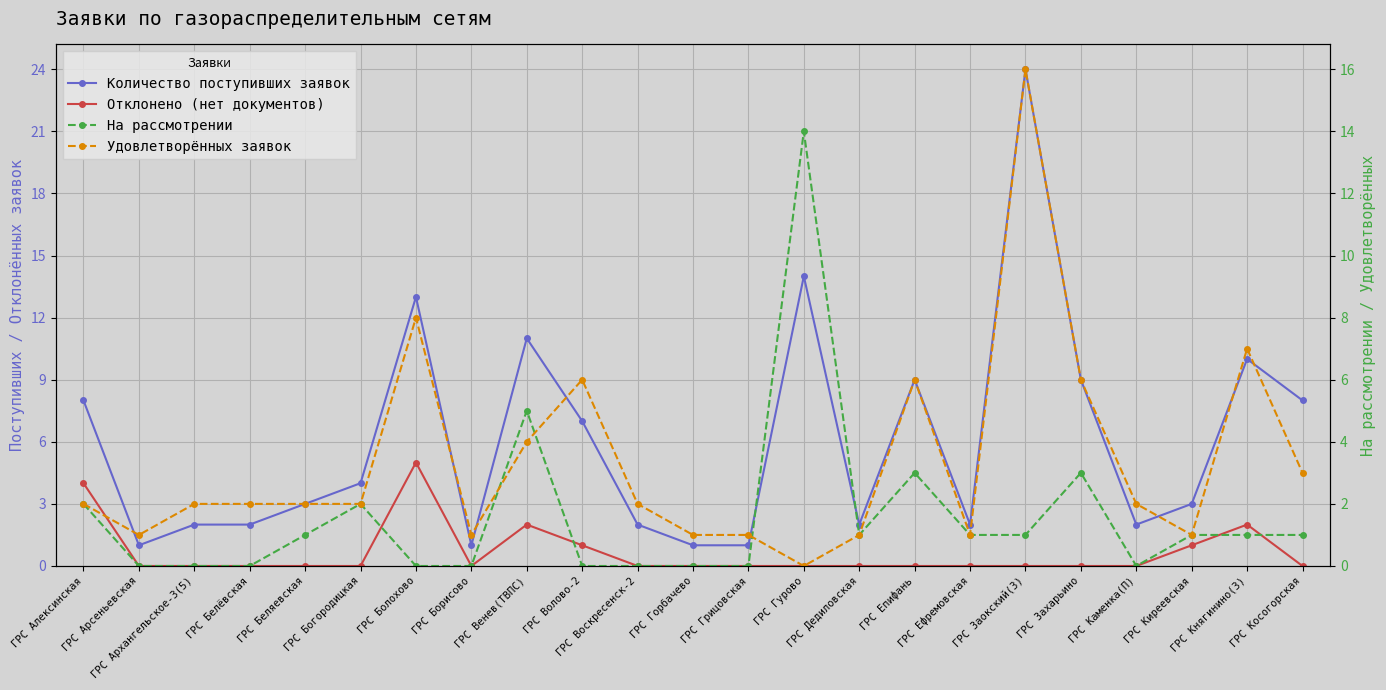

Where does the На рассмотрении series first go above 1?

ГРС Алексинская